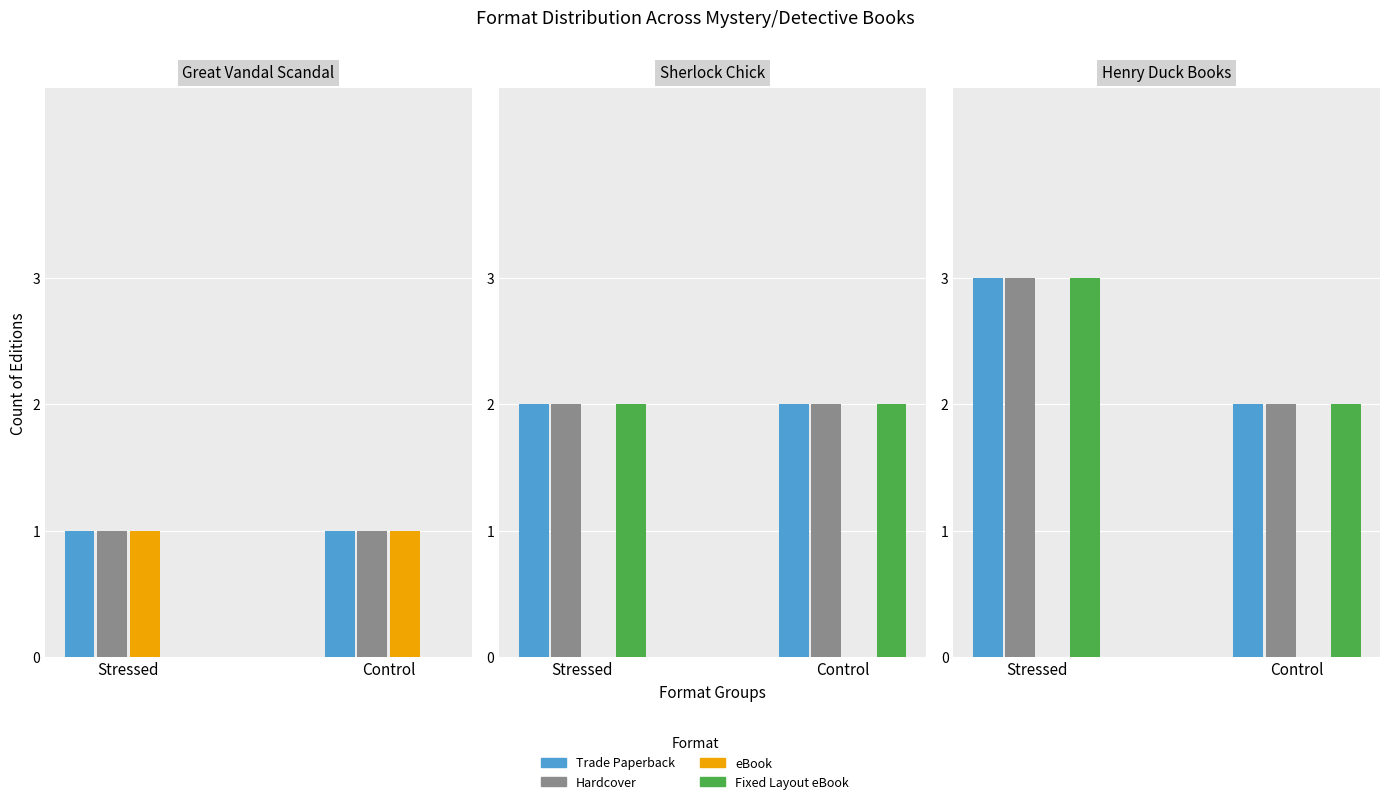

What is the difference between the maximum and minimum values in the Fixed Layout eBook series?

1